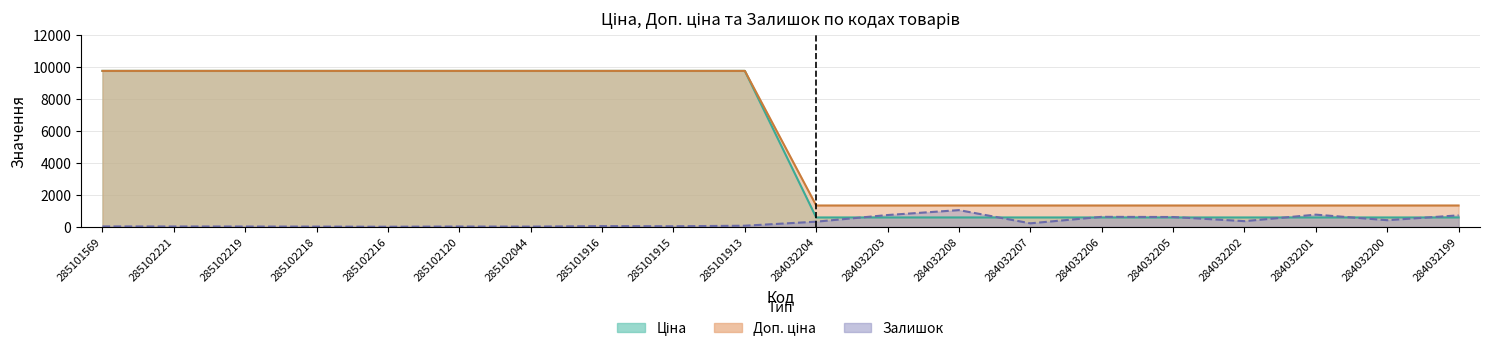

What is the label of the 1st point from the left?

285101569